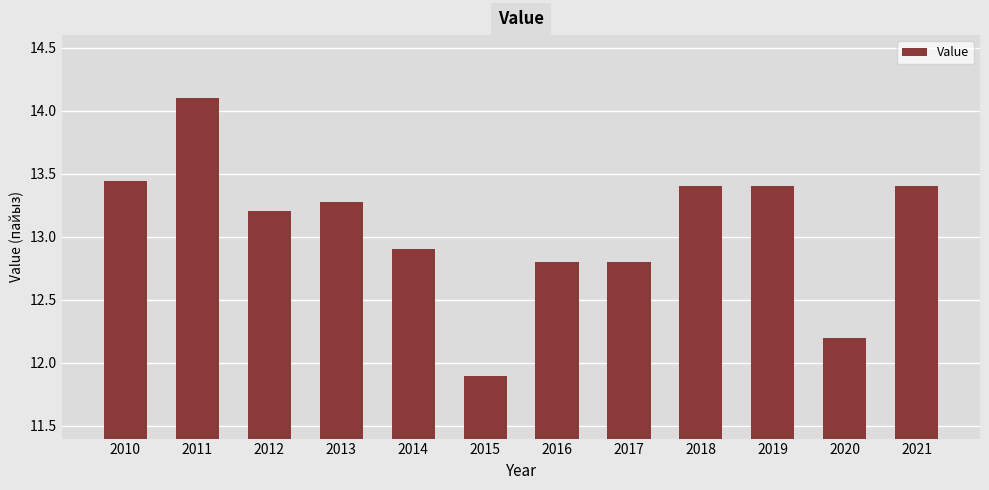

Which has a higher value, 2013 or 2019?

2019